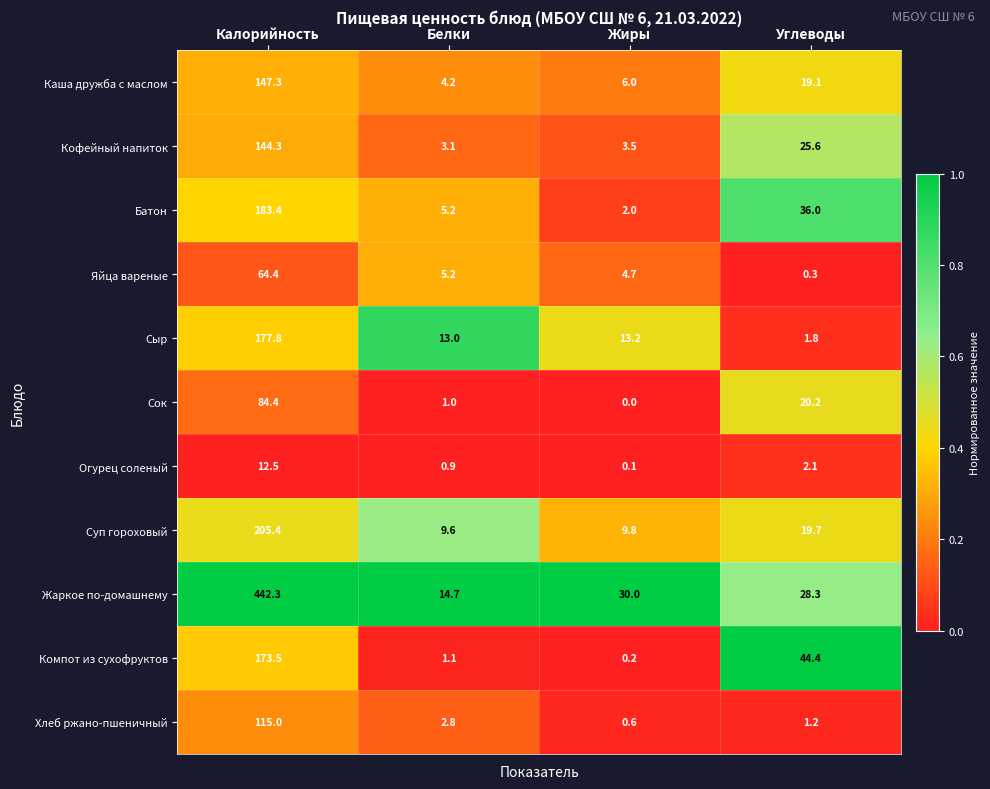

True or false: Каша дружба с маслом has a value of 4.2 at Белки.

True